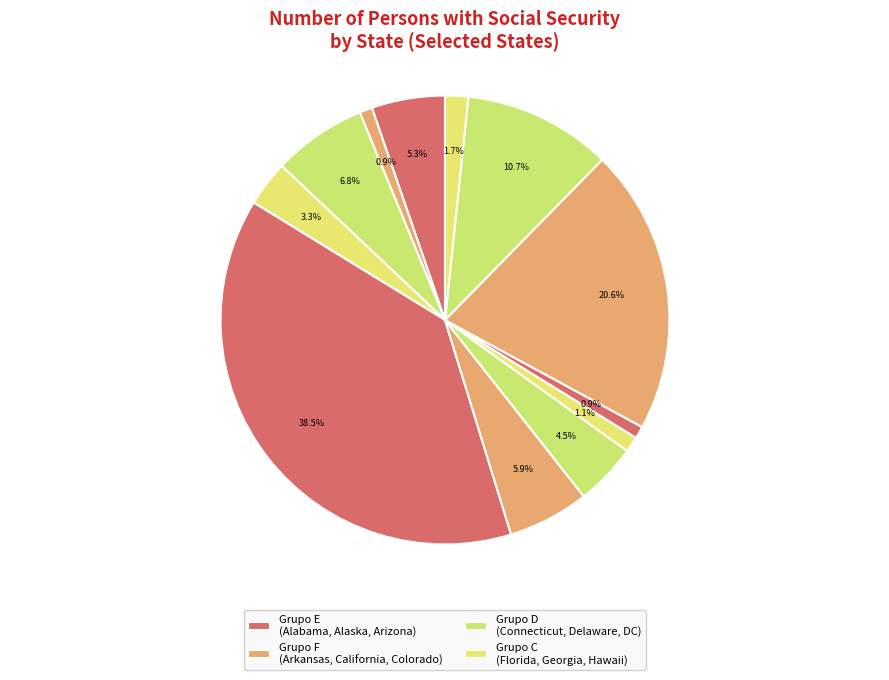

How many slices are in this pie chart?

12